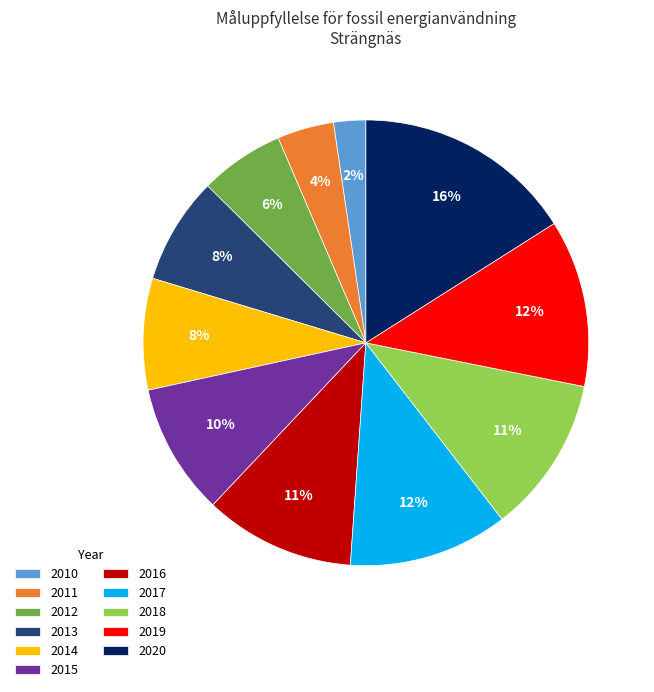

Which has a higher value, 2019 or 2016?

2019